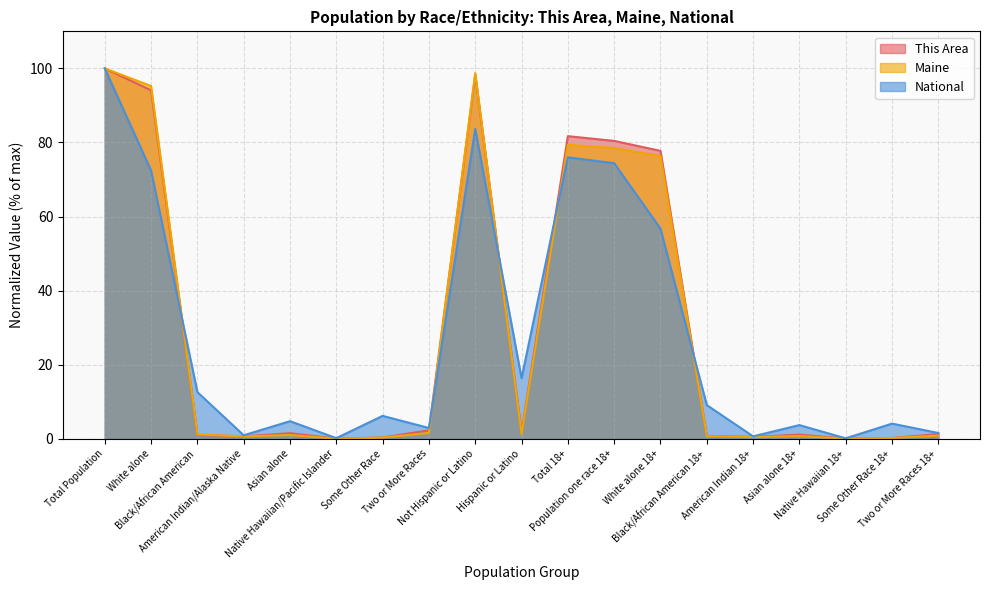

Where does the This Area series first go above 1?

Total Population